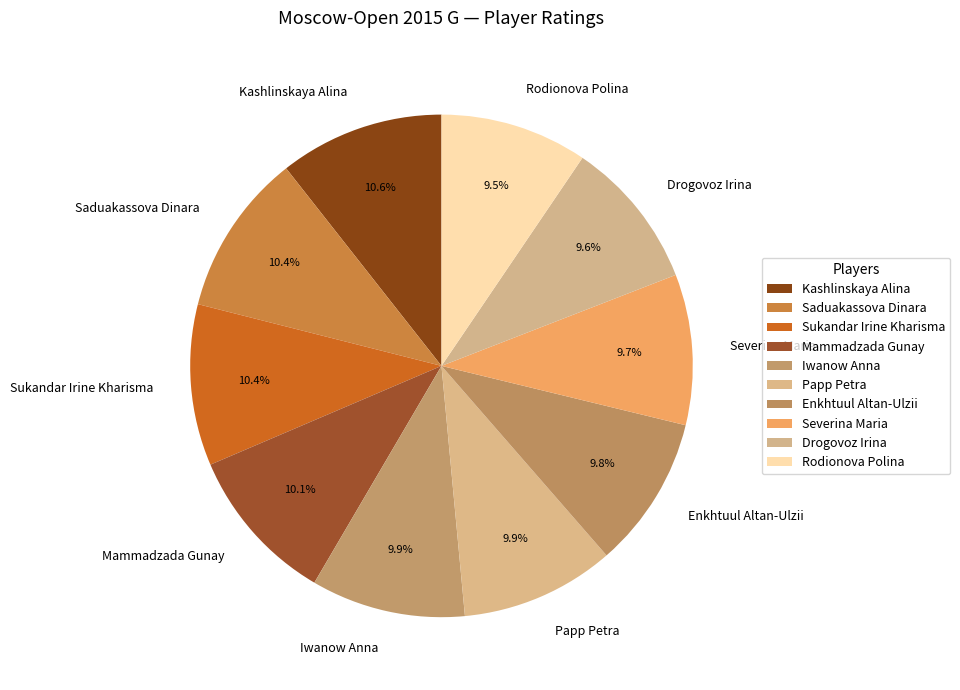

True or false: Mammadzada Gunay accounts for 1% of the total.

False